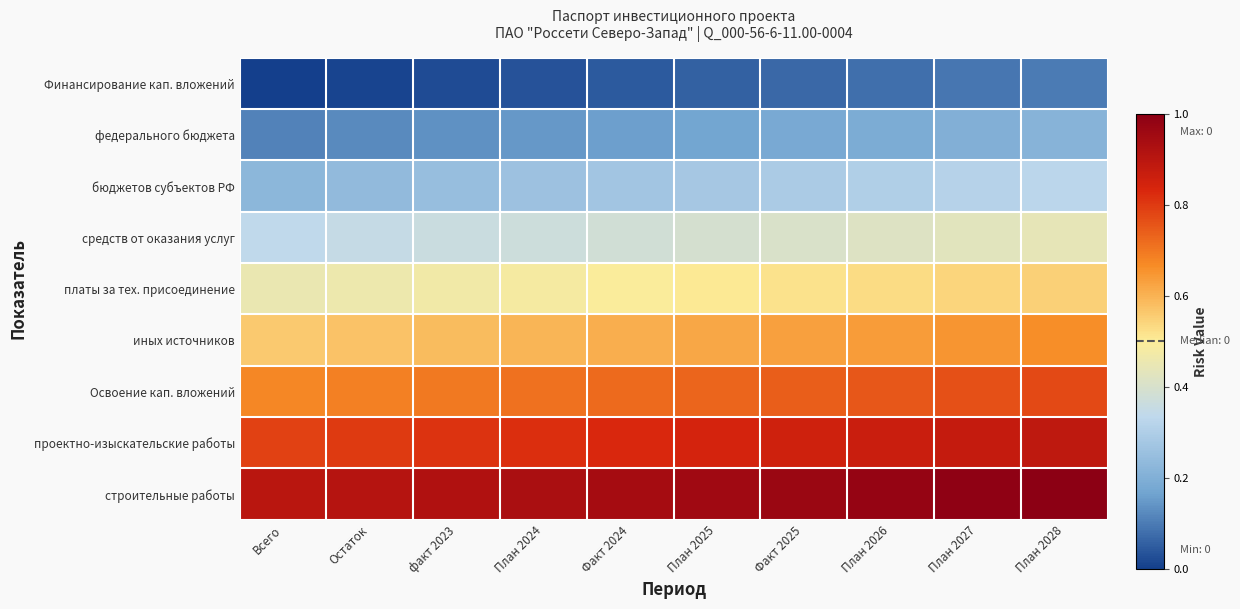

What is the spread (max minus min) of values at Всего?

0.9